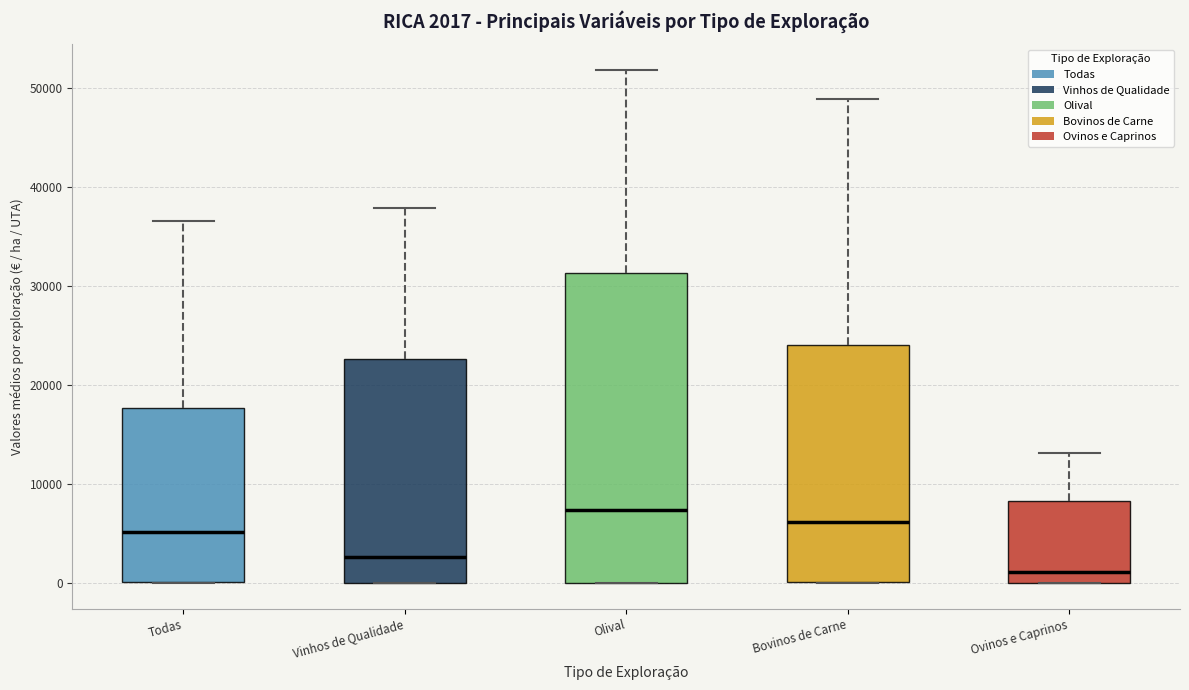

Which box has the lowest median line?

Ovinos e Caprinos